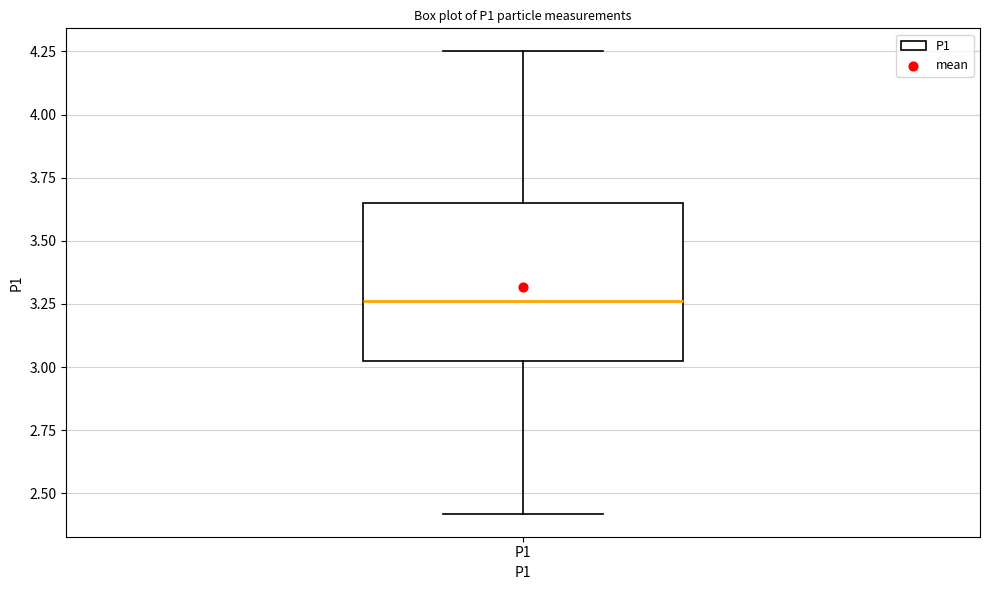

Where does the lower whisker of the box for P1 end on the y-axis? The values are not printed on the chart, so give them approximately, as read against the axis.

2.40